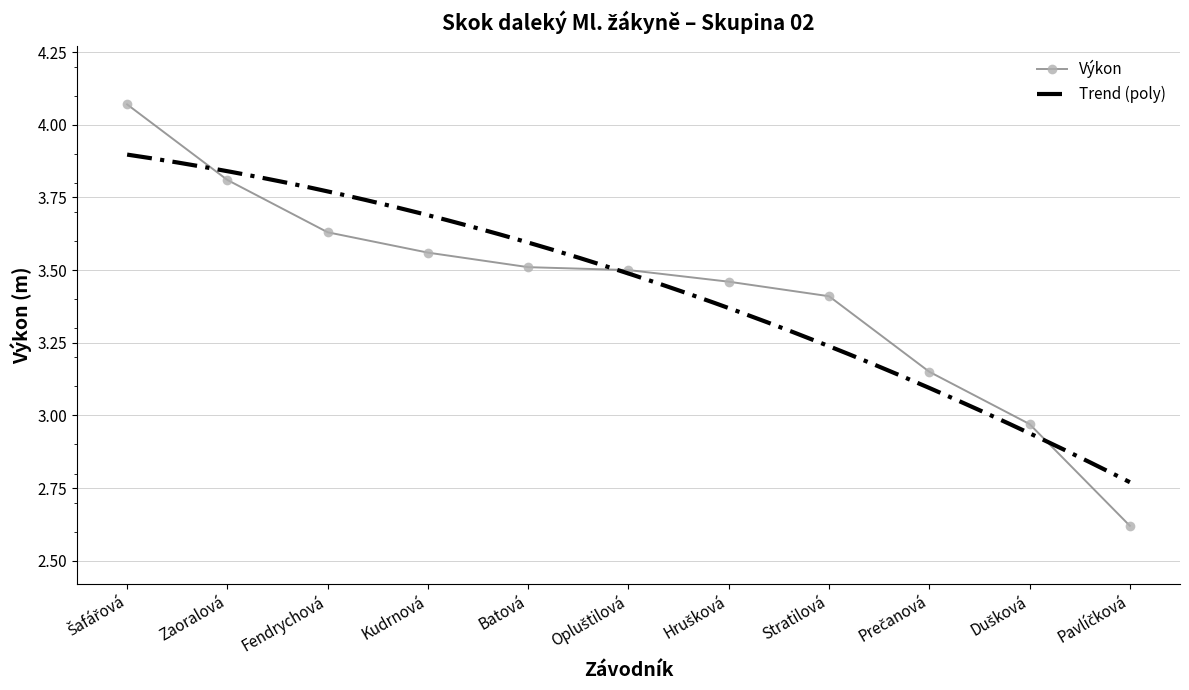

What is the sum of the values at Šafářová and Dušková?

7.0